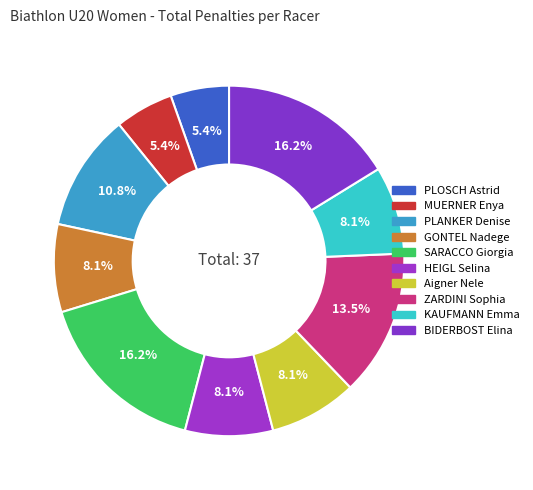

How many segments does this pie chart have?

10